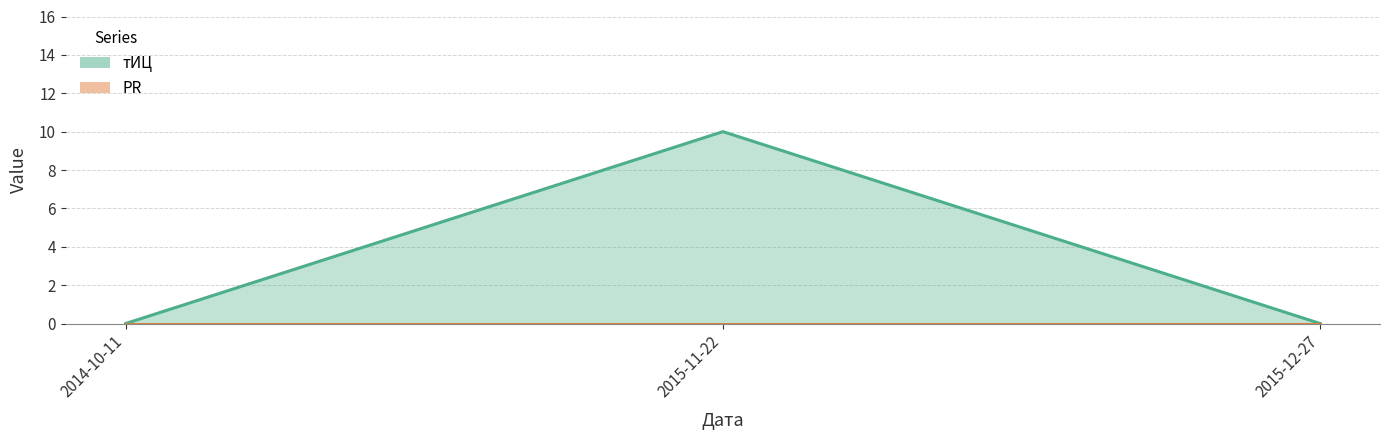

What is the greatest value displayed?

10